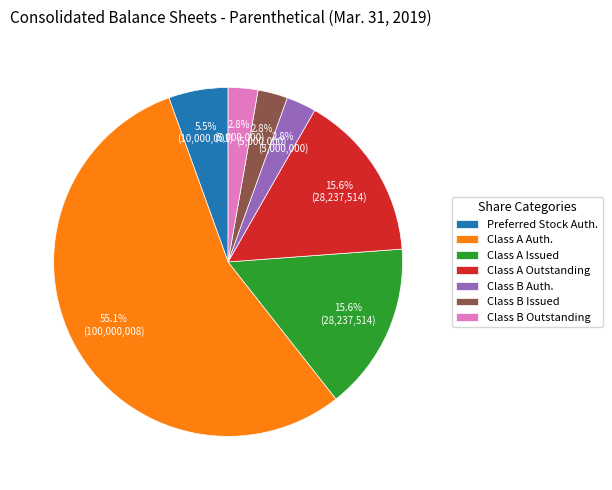

Which slice represents more than half of the pie?

Class A Auth.